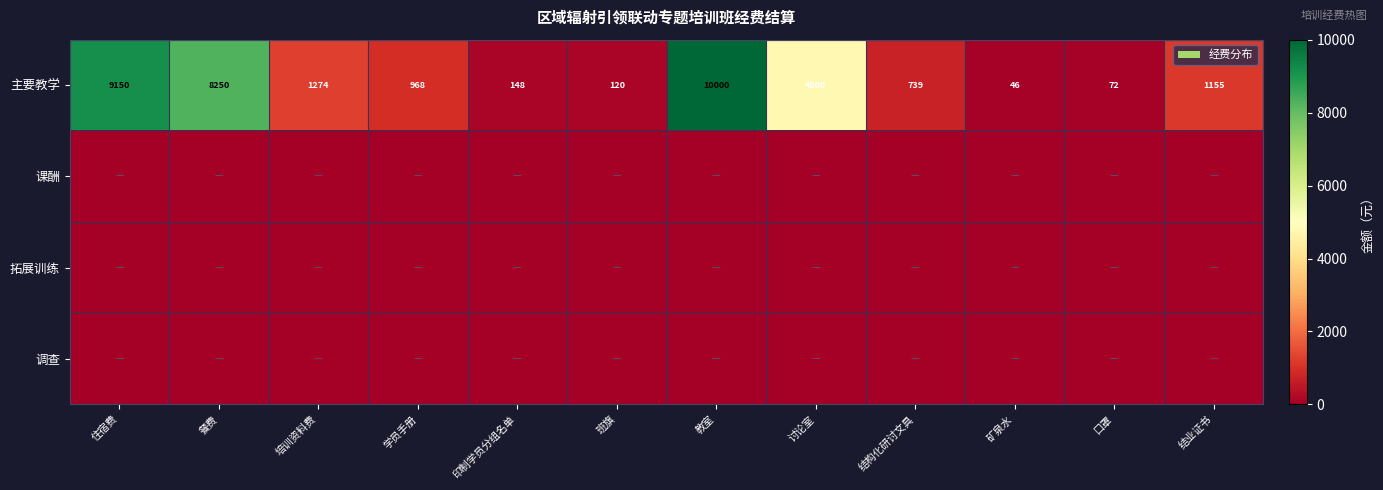

The 主要教学 series shows 120 at 班旗. True or false?

True